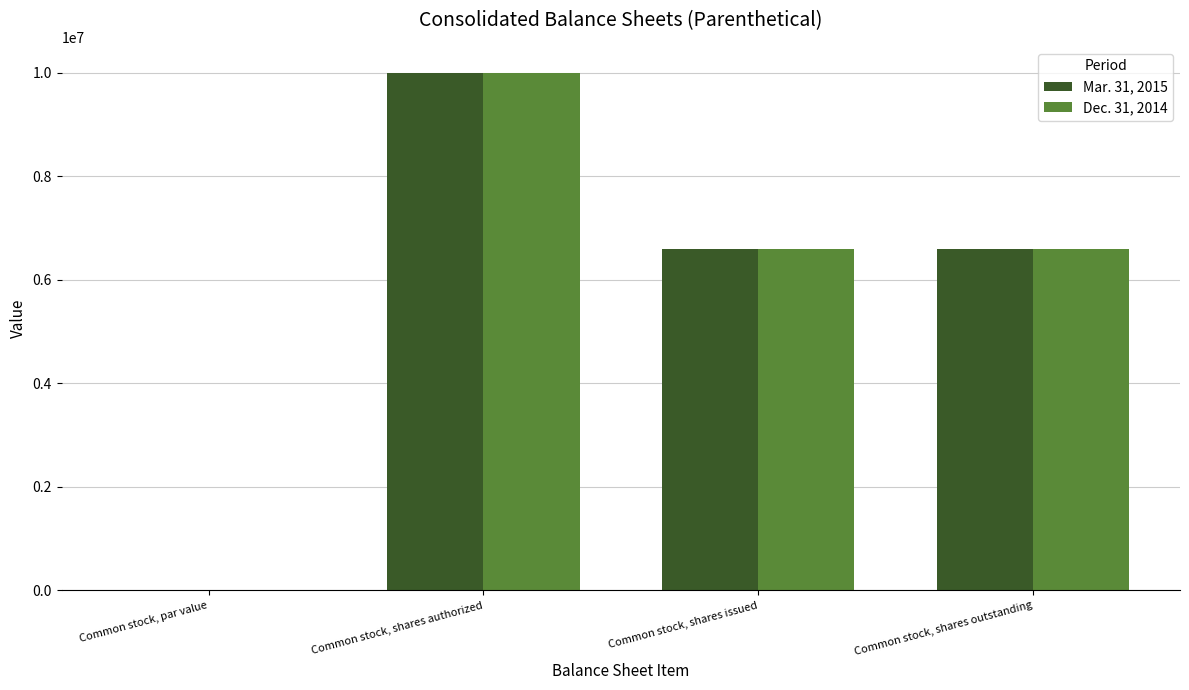

What is the maximum value shown in the chart?

10000000.0